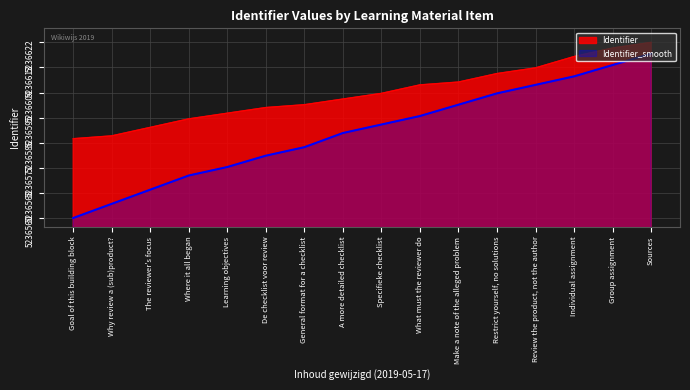

What is the highest value of the Identifier_smooth series?

5236618